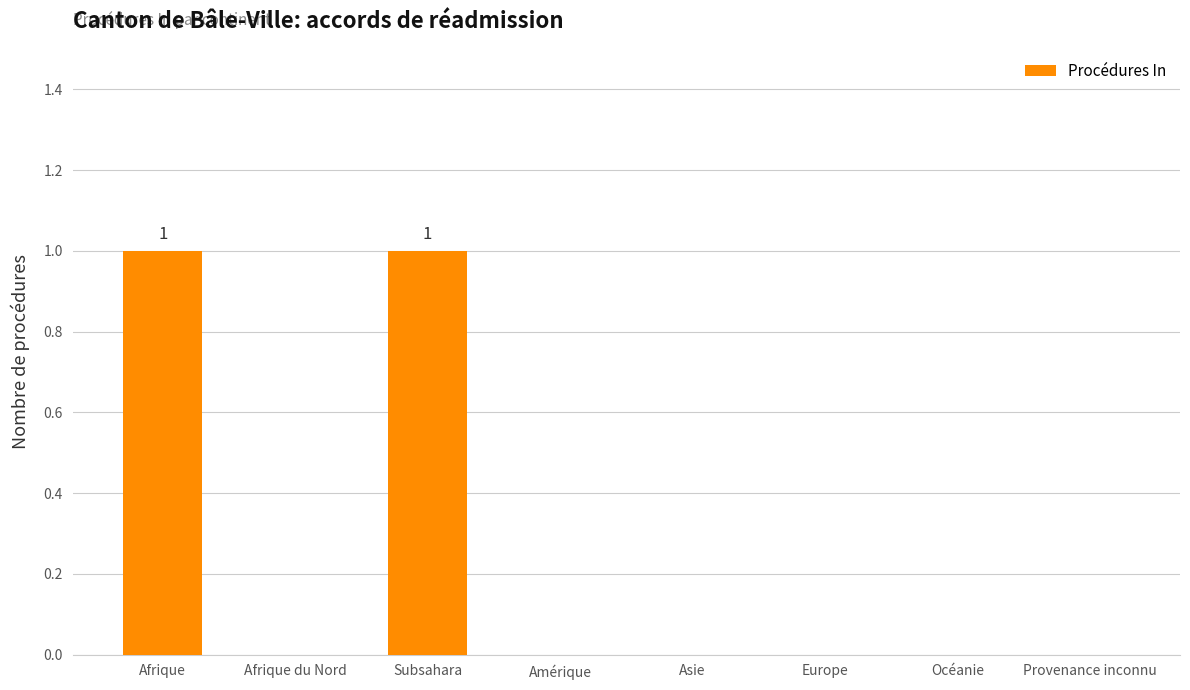

The value at Afrique du Nord is 0. True or false?

True